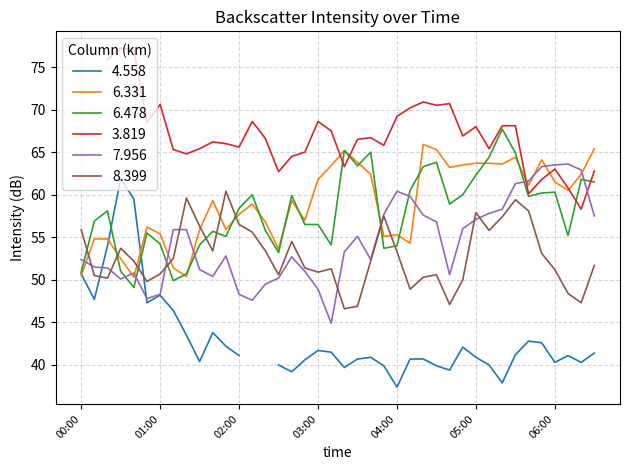

At how many categories does at least one series exceed 47?

40